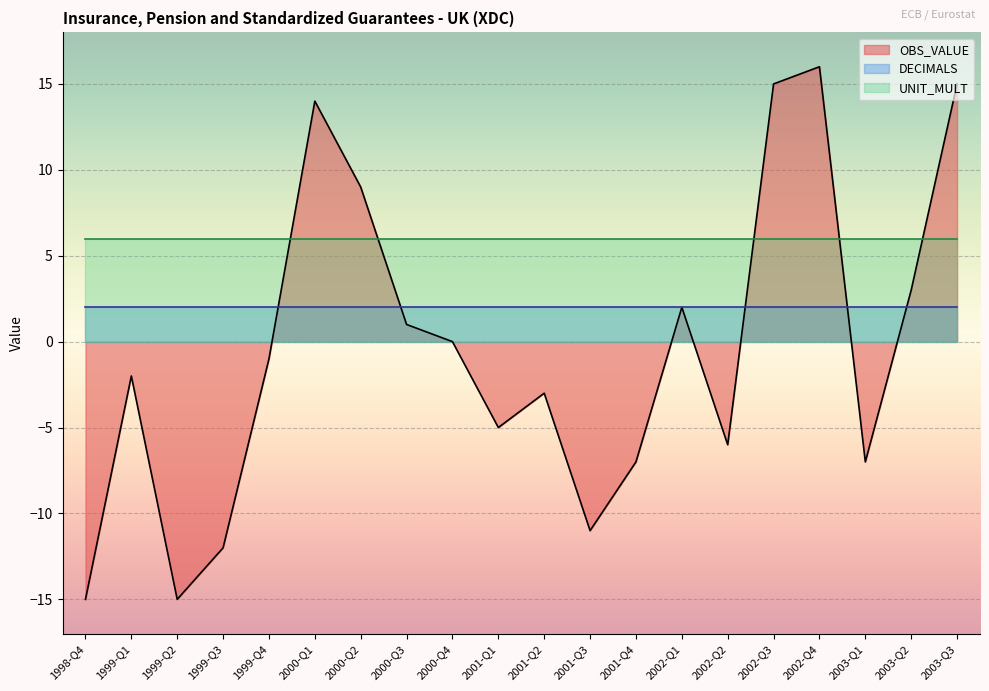

How many positive values does the OBS_VALUE series have?

8